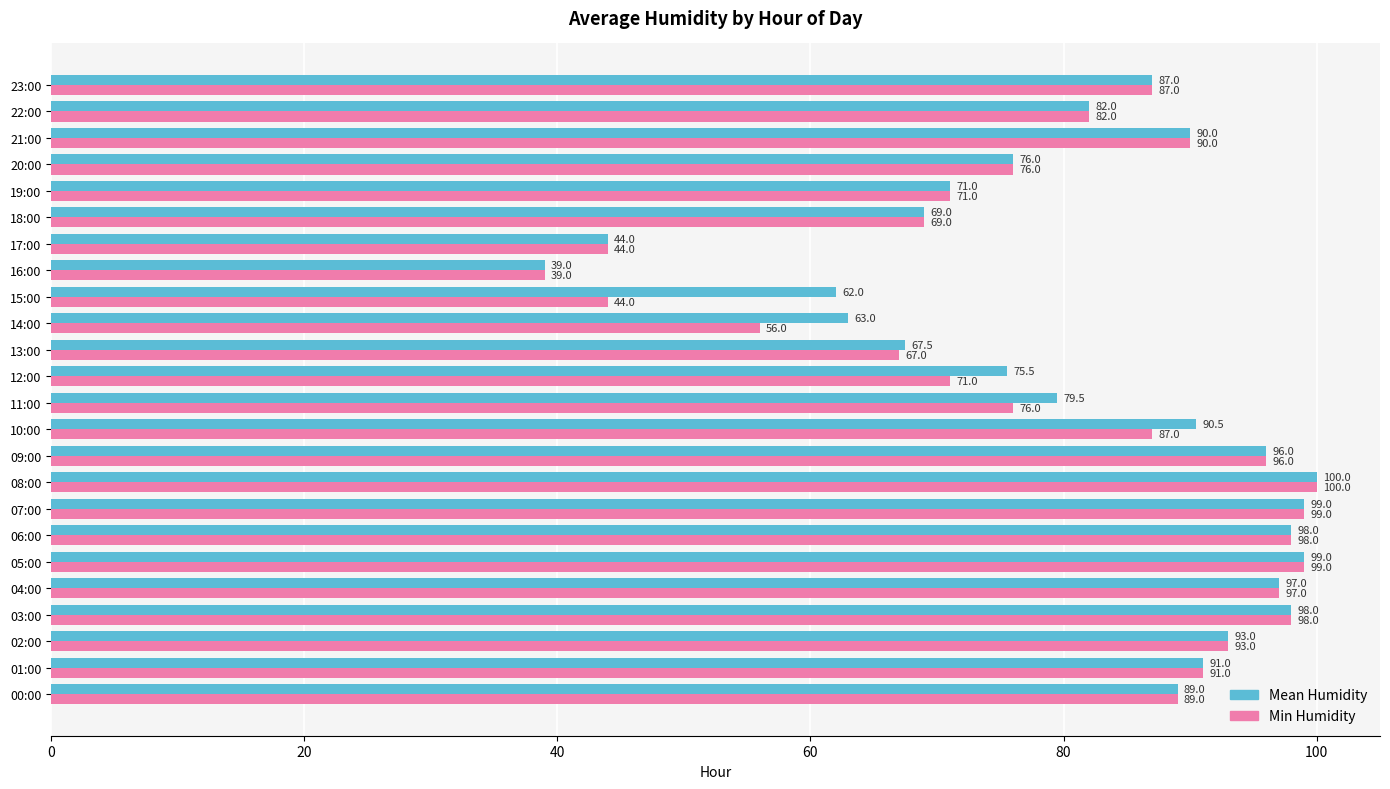

What is the average value of the Min Humidity series?

80.0